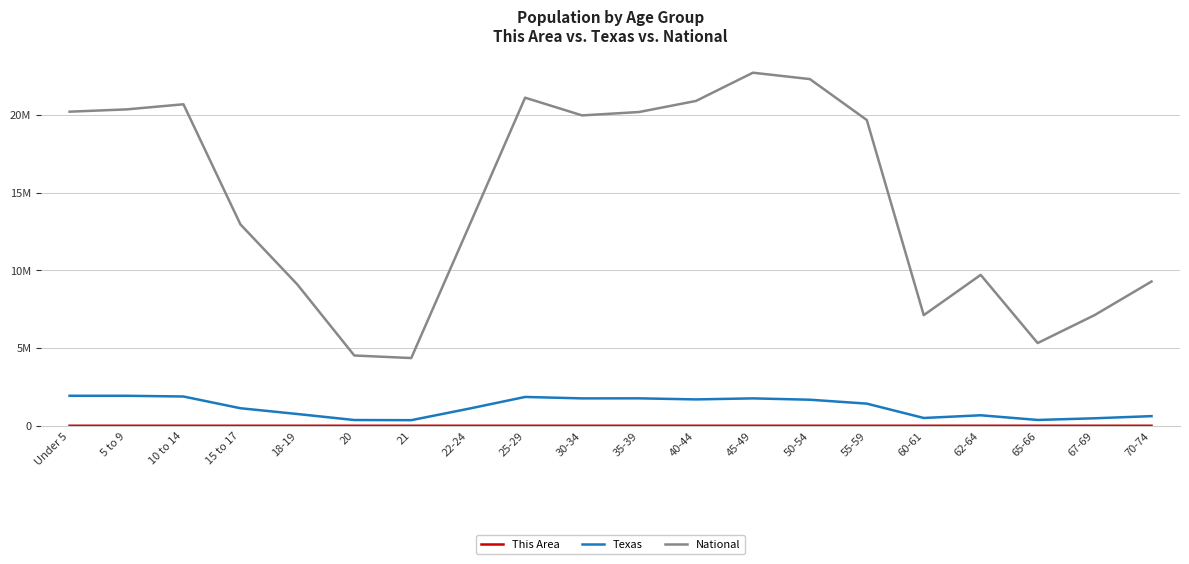

How many data points in National are above 19664805?

9